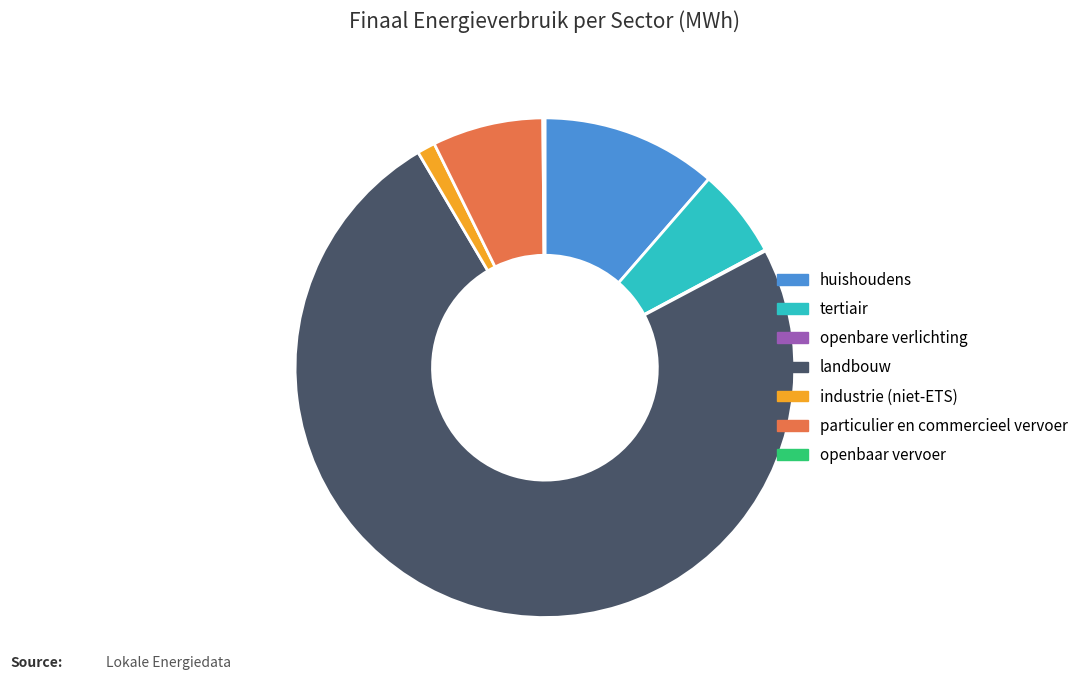

Is the sum of industrie (niet-ETS) and landbouw greater than half?

Yes